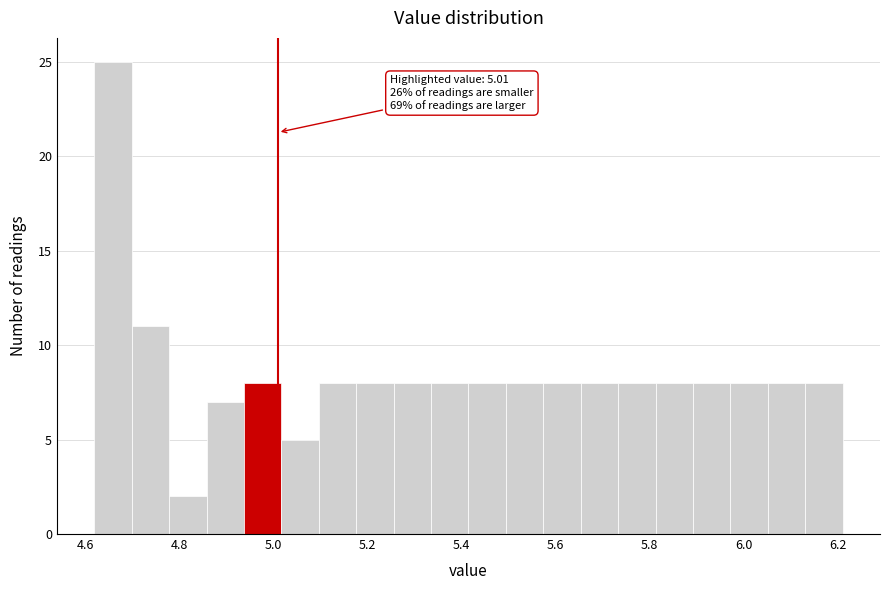

Around what value on the x-axis is the tallest bar? Give the approximate position of its centre, as read against the axis.

4.66